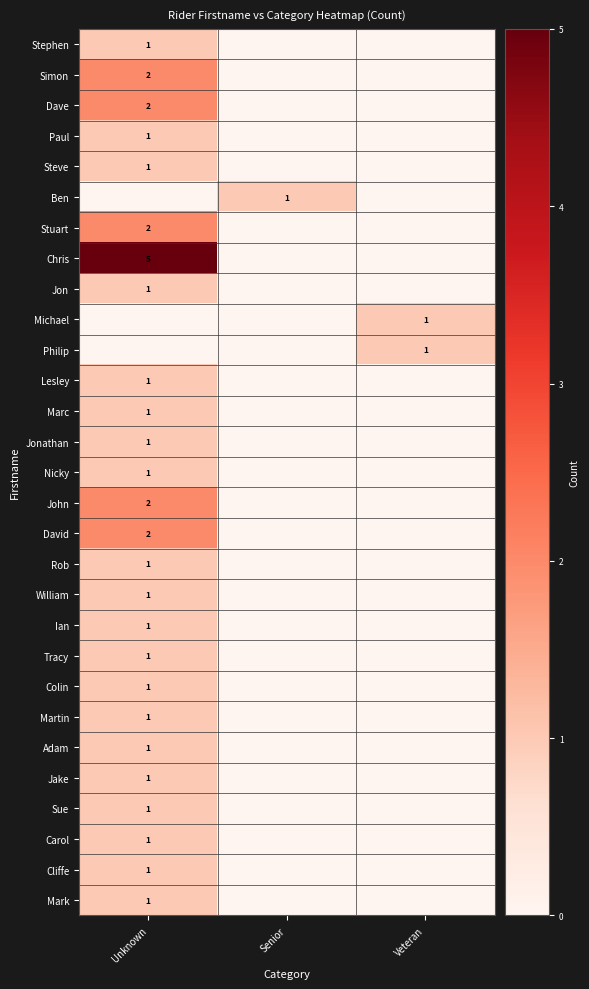

What is the total value across all series at Veteran?

2